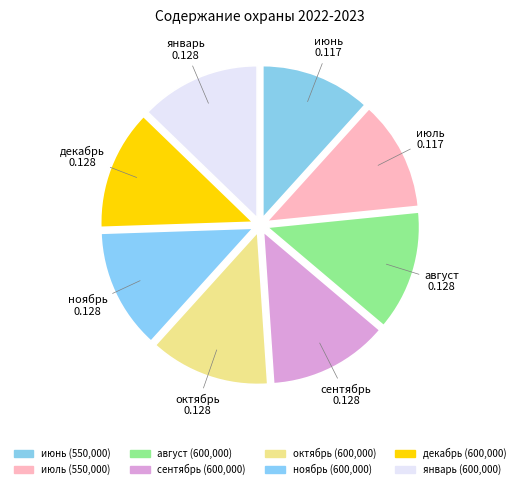

Is it true that декабрь is 13% of the pie?

True